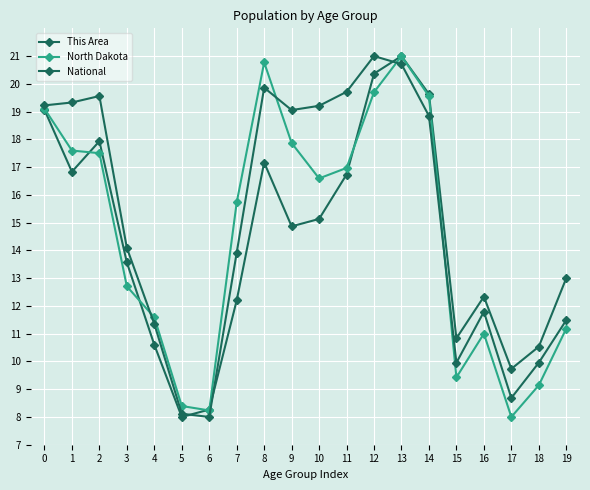

At which category is the sum across all series the highest?

13